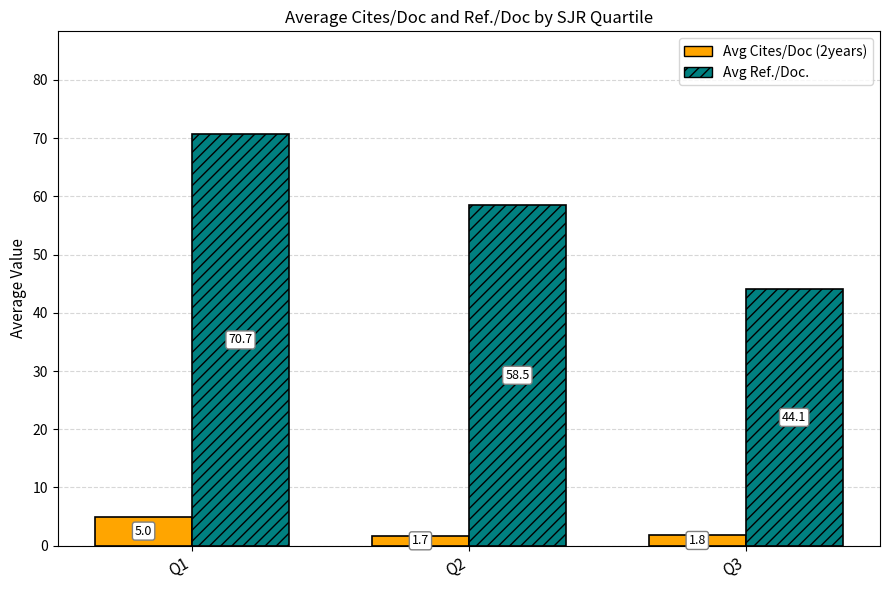

What is the difference between the second highest and minimum values in the Avg Ref./Doc. series?

14.5